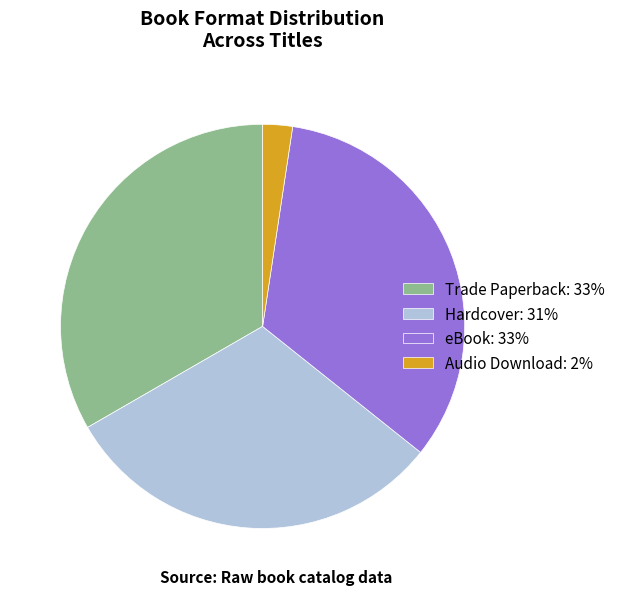

Combined, do eBook: 33% and Hardcover: 31% account for over 50%?

Yes